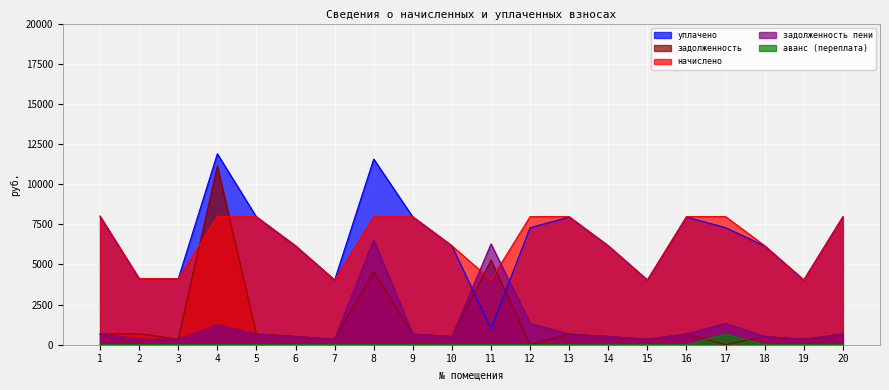

What is the difference between the maximum and minimum values in the задолженность пени series?

6199.6